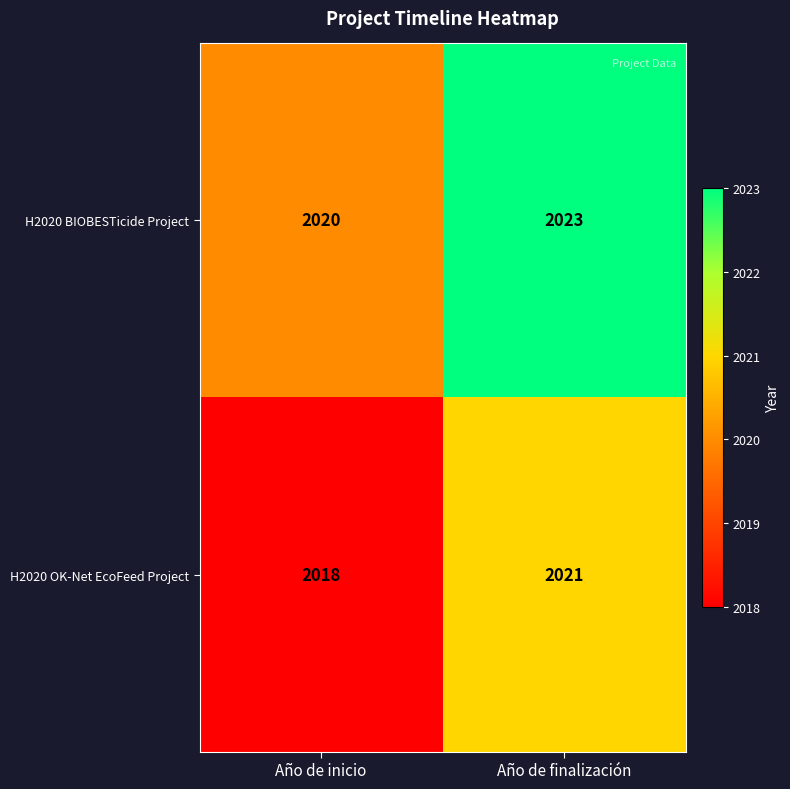

What is the greatest value displayed?

2023